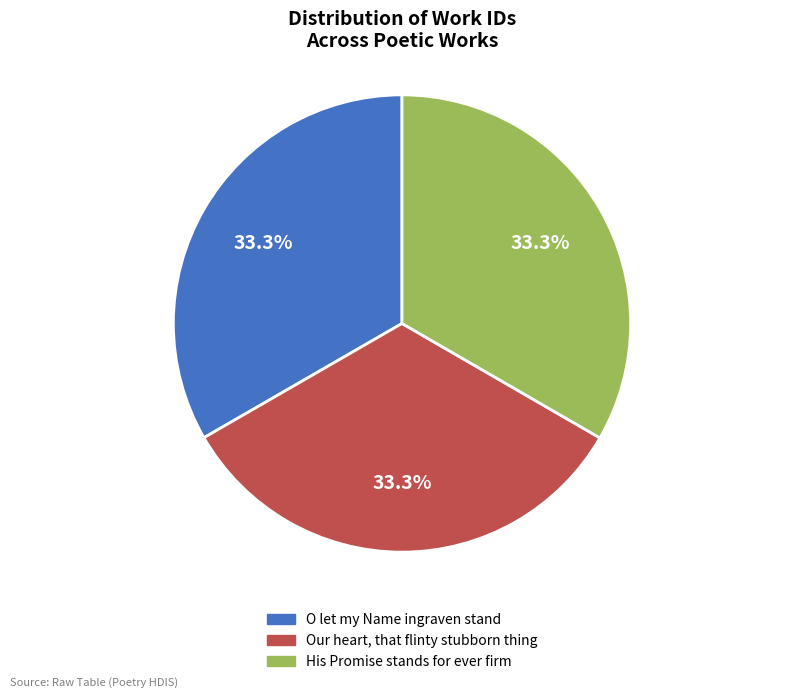

What is the ratio of the value at O let my Name ingraven stand to the value at Our heart, that flinty stubborn thing?

1.0